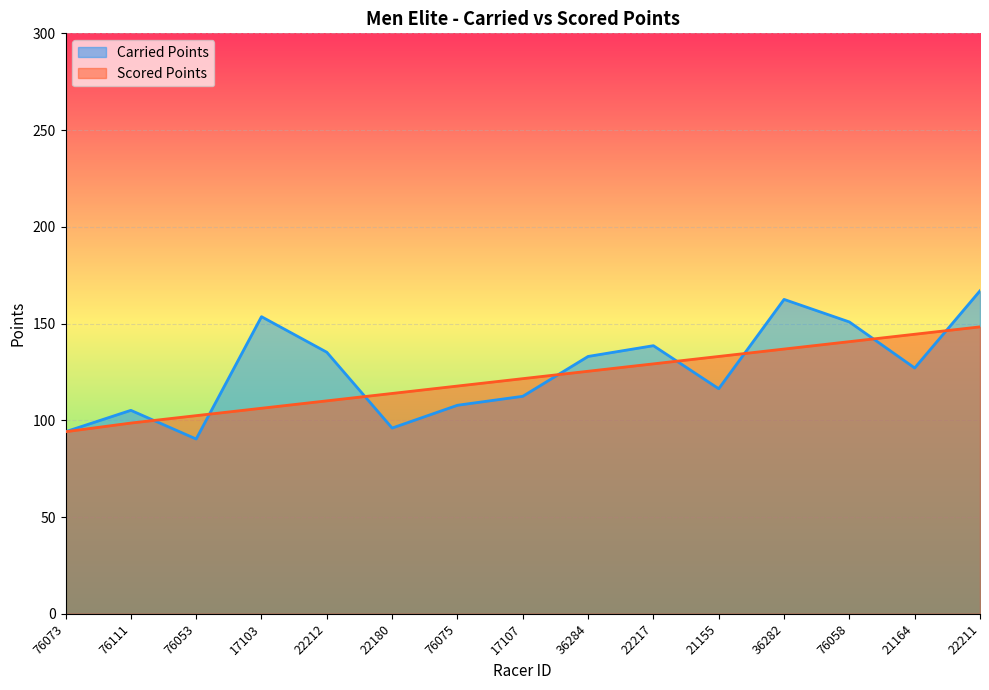

What is the difference between the second highest and minimum values in the Scored Points series?

50.4